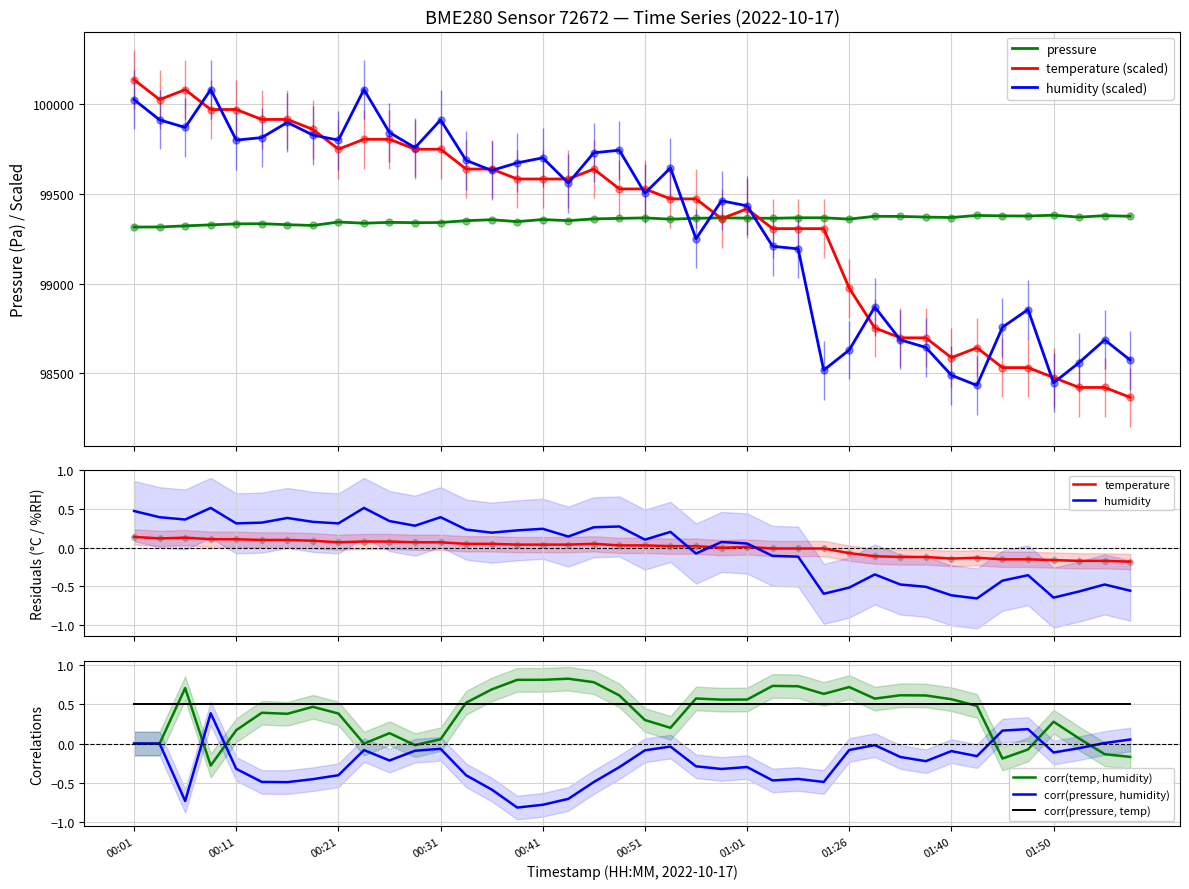

Rank the series at 01:37 from highest to lowest value.

pressure, temperature, humidity